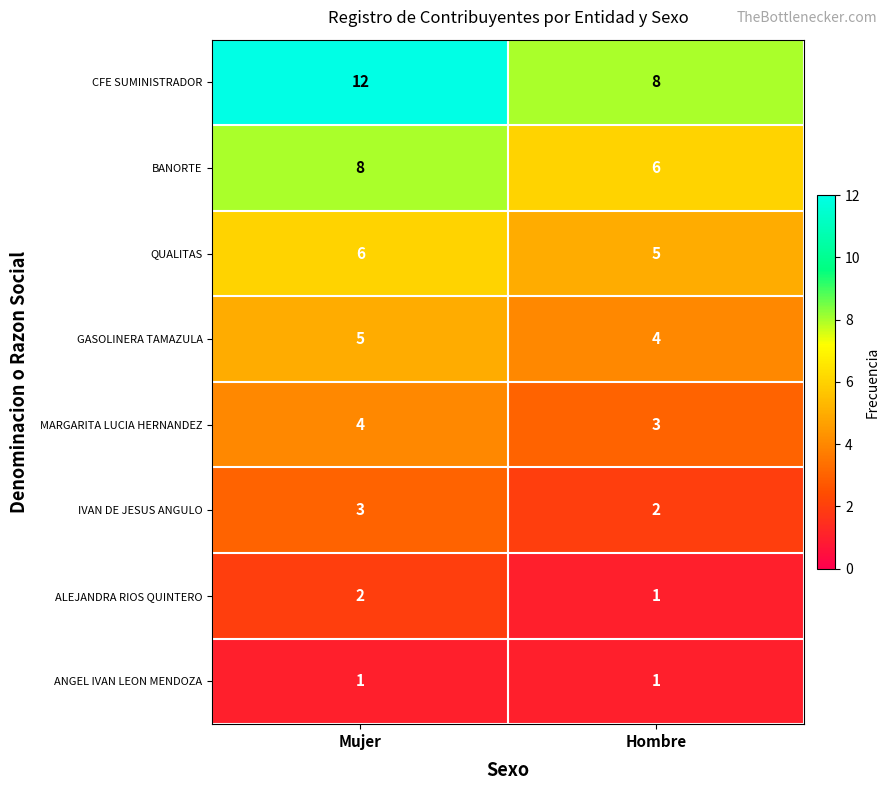

How many categories are shown in the chart?

2